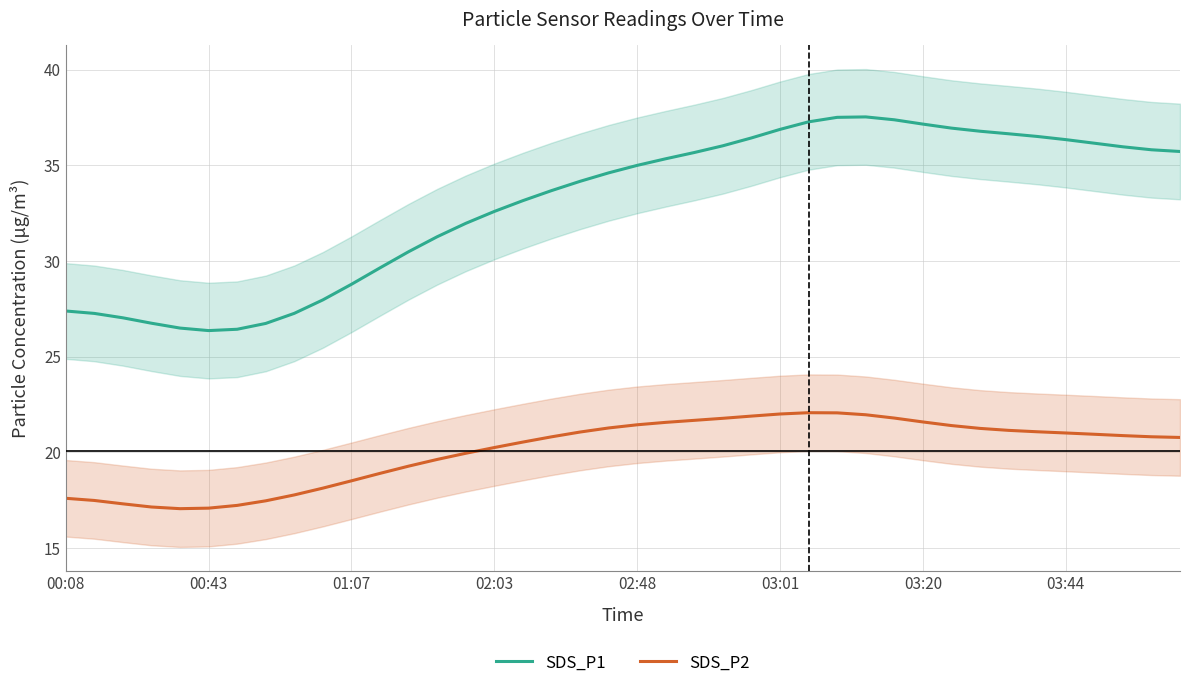

Rank the series by their average value, from lowest to highest.

SDS_P2, SDS_P1